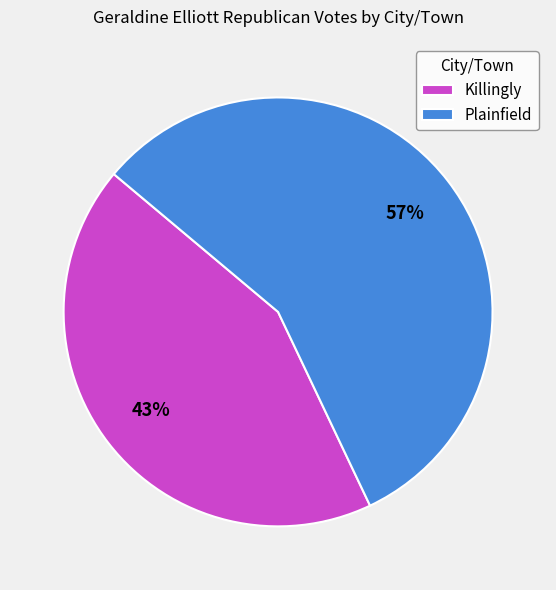

Rank the categories by value from lowest to highest.

Killingly, Plainfield